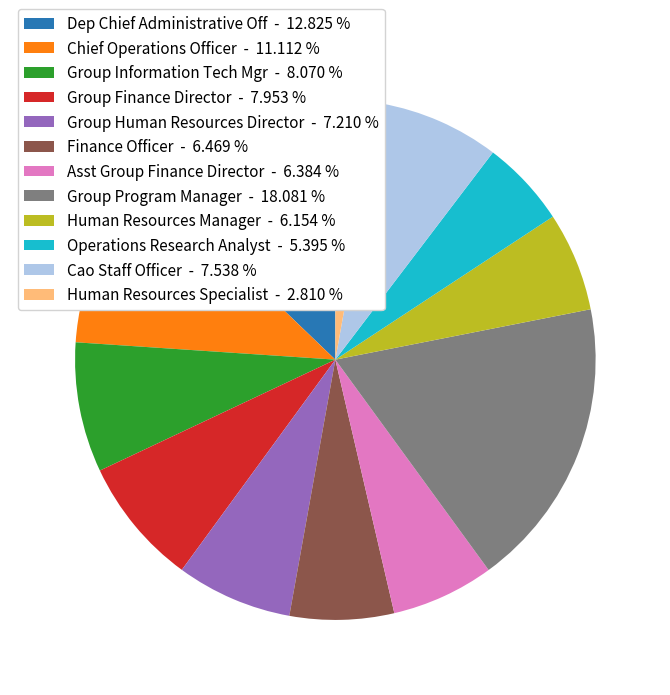

Is the sum of Asst Group Finance Director and Operations Research Analyst greater than half?

No